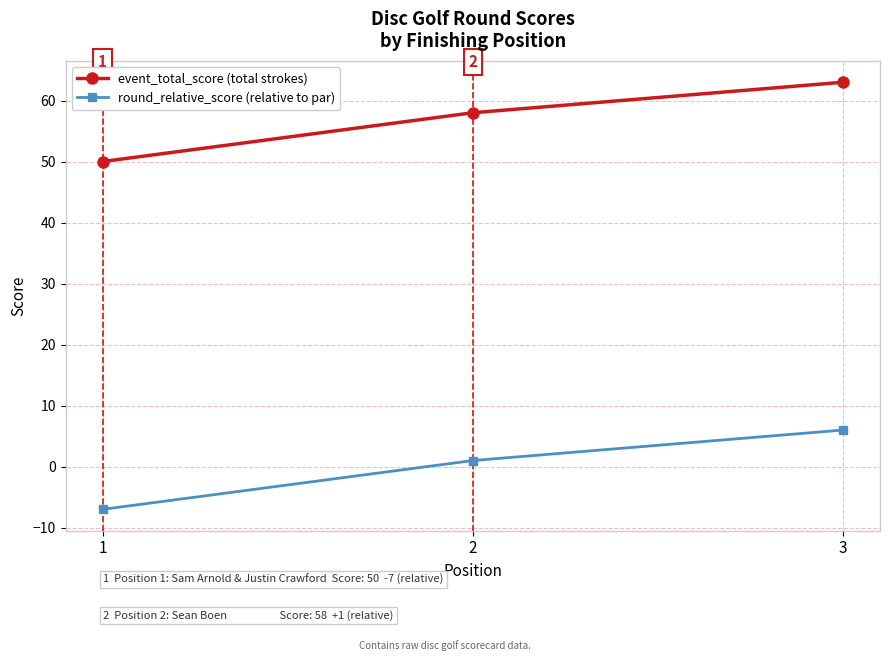

What is the sum of all event_total_score (total strokes) values?

171